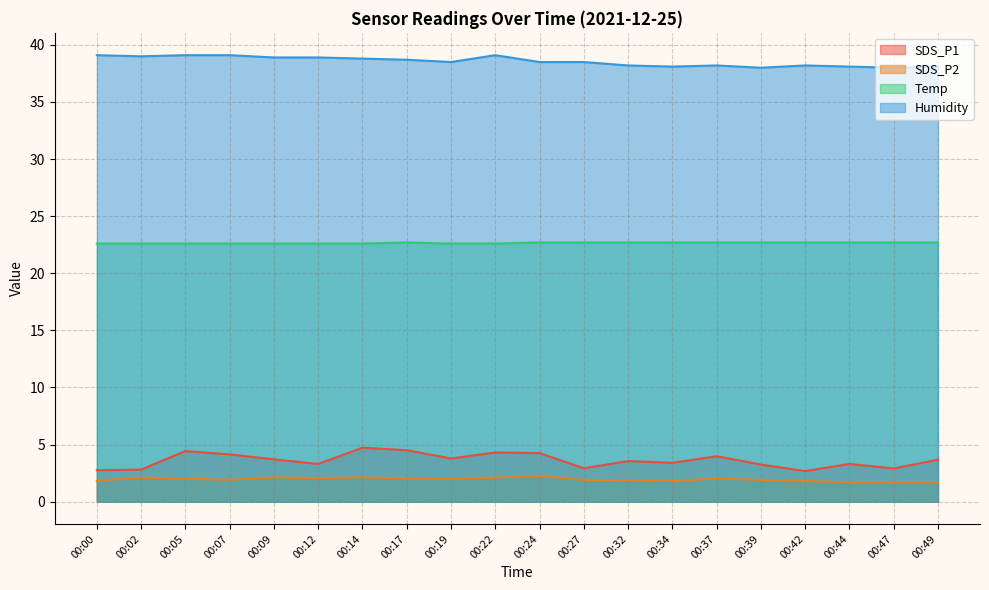

What value does the SDS_P1 series have at 00:42?

2.7